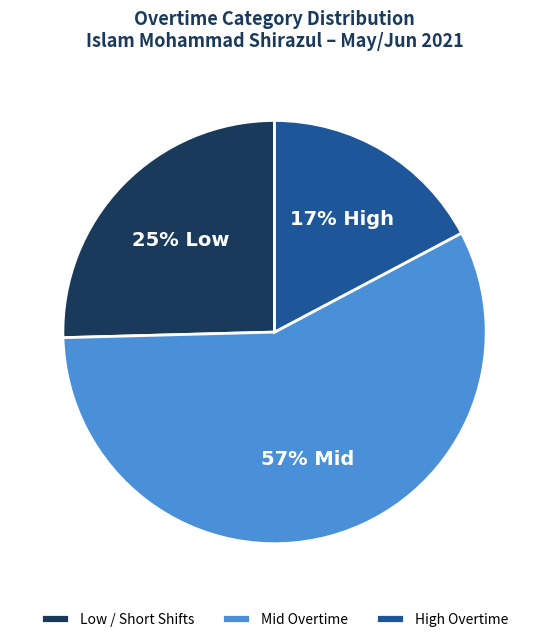

The Mid Overtime slice represents 50% of the pie. True or false?

False